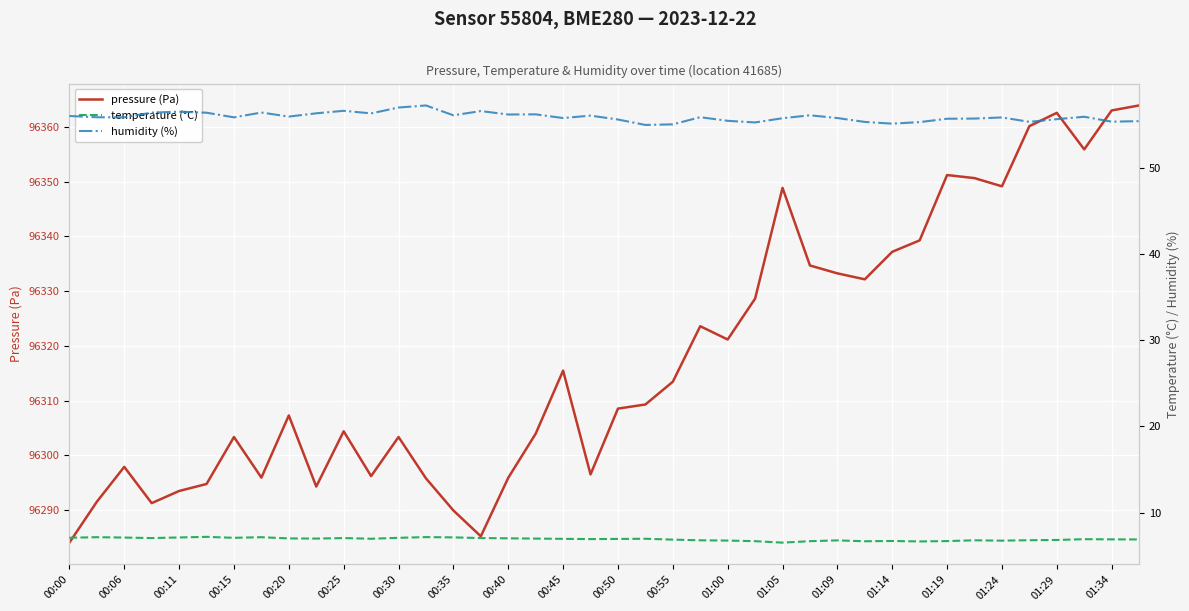

In humidity (%), how many points are higher than both neighbors (excluding endpoints)?

11